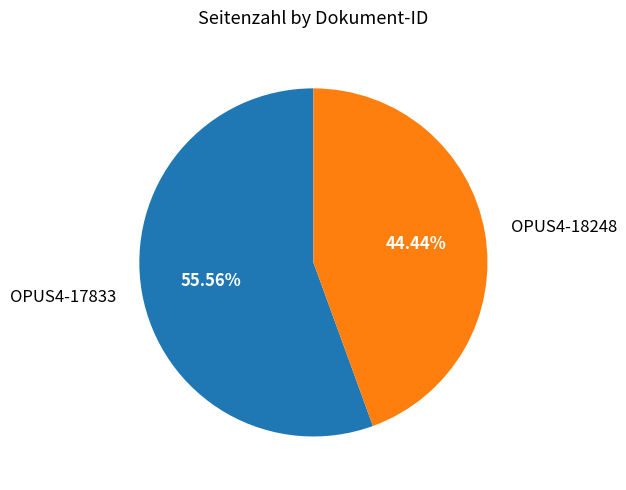

What is the majority slice?

OPUS4-17833